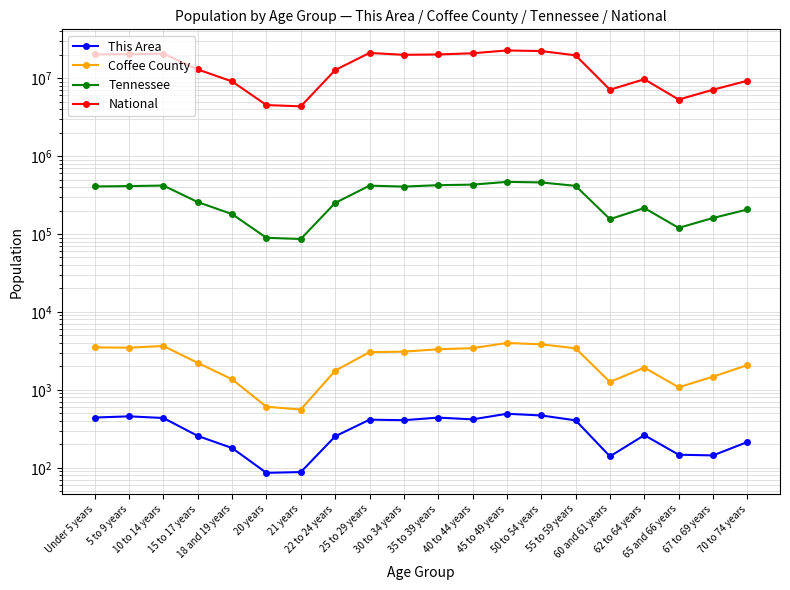

What is the difference between the highest and lowest values at 15 to 17 years?

12953998